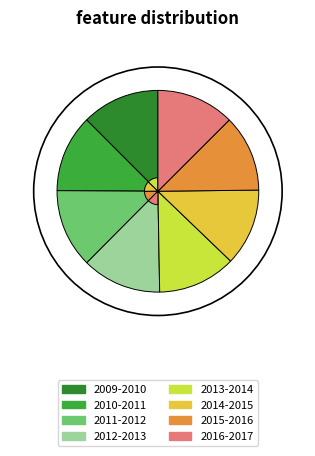

Approximately how many times larger is the value at 2015-2016 compared to 2009-2010?

1.0